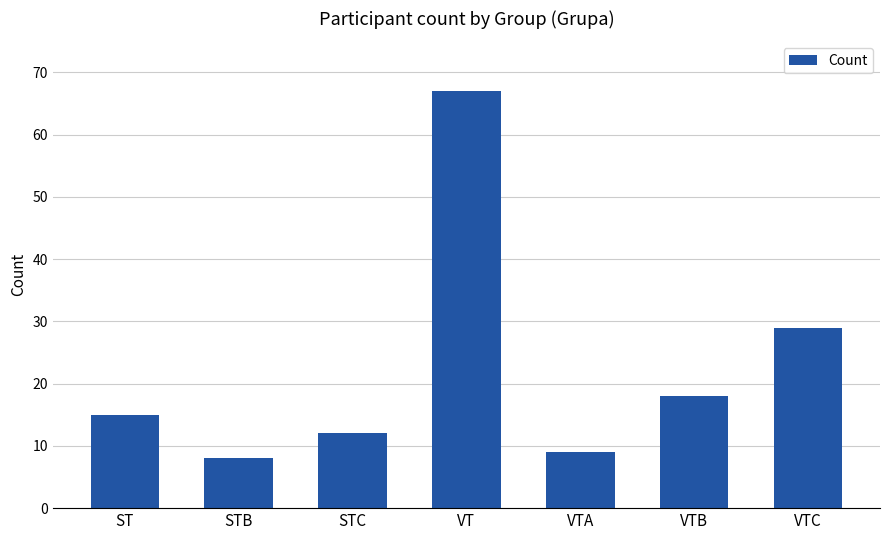

Reading left to right, list all the values displayed in this chart.

ST=15	STB=8	STC=12	VT=67	VTA=9	VTB=18	VTC=29